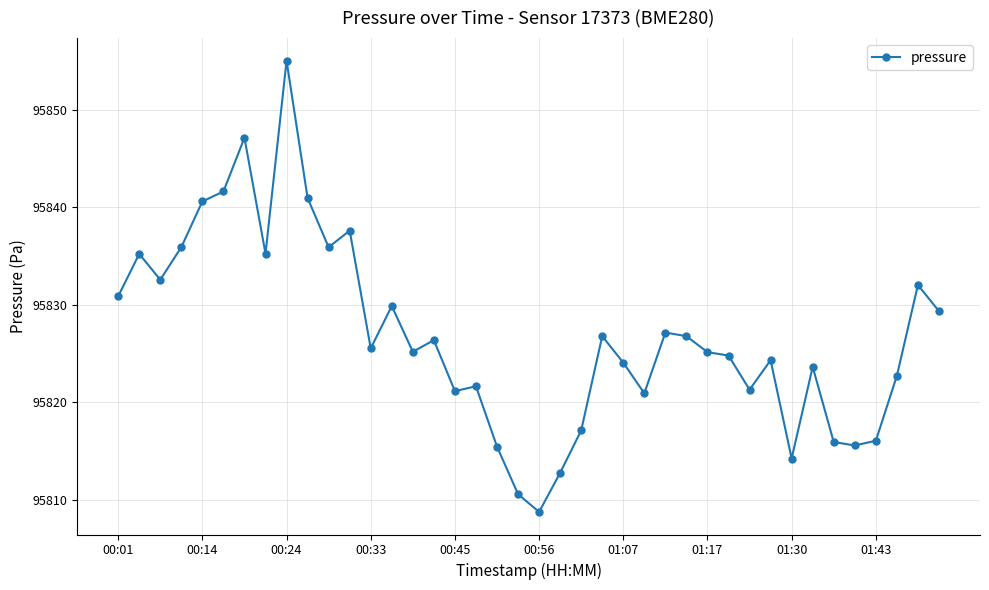

How many series are shown in this chart?

1